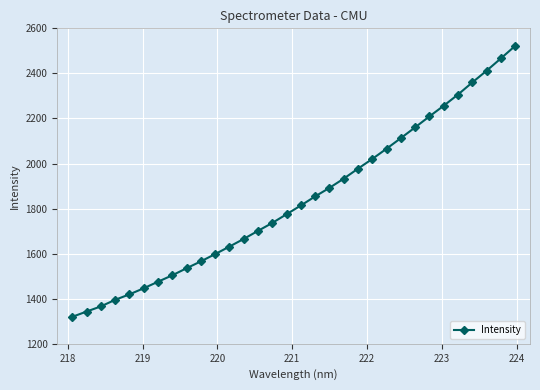

What is the smallest value displayed?

1319.7